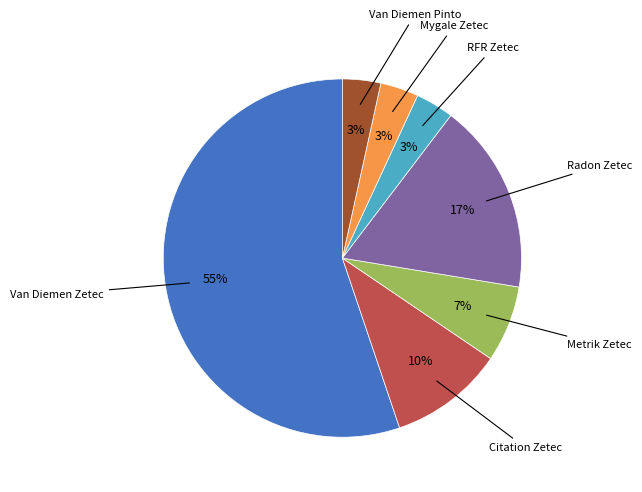

To the nearest percent, what is the average slice percentage?

14%